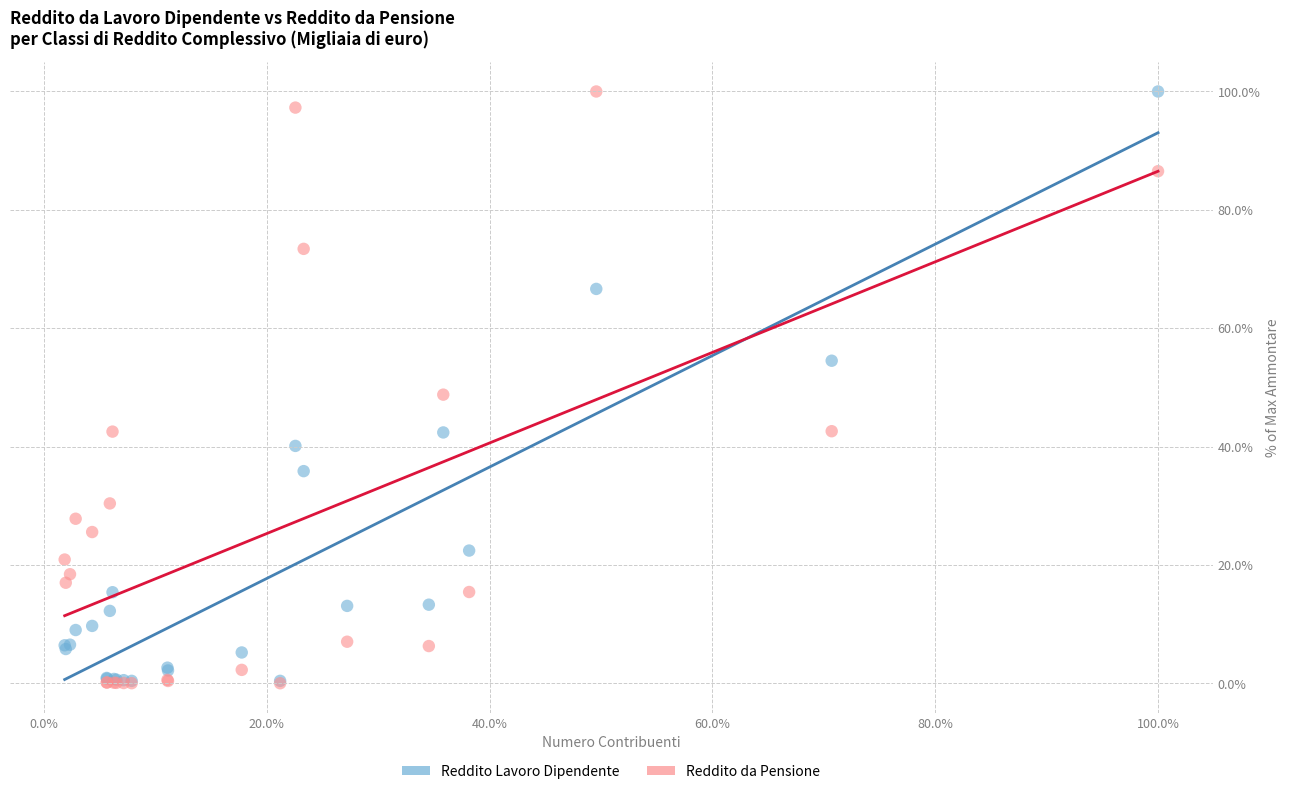

Across all series, what Y value is closest to 50?

48.8